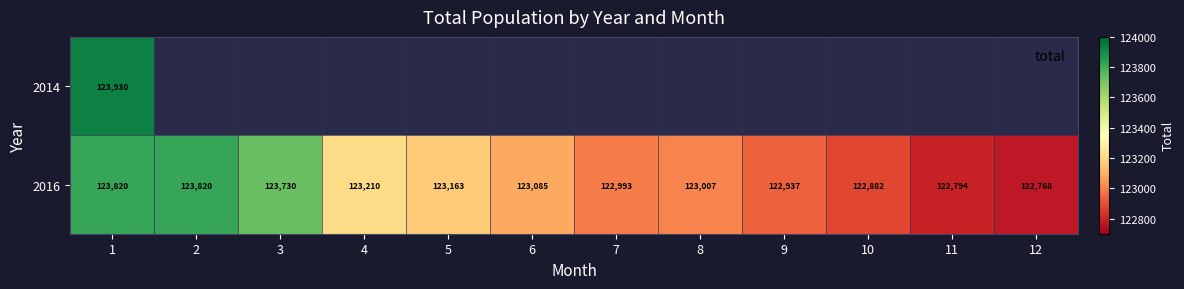

How many values in the 2016 series are below 123085?

6